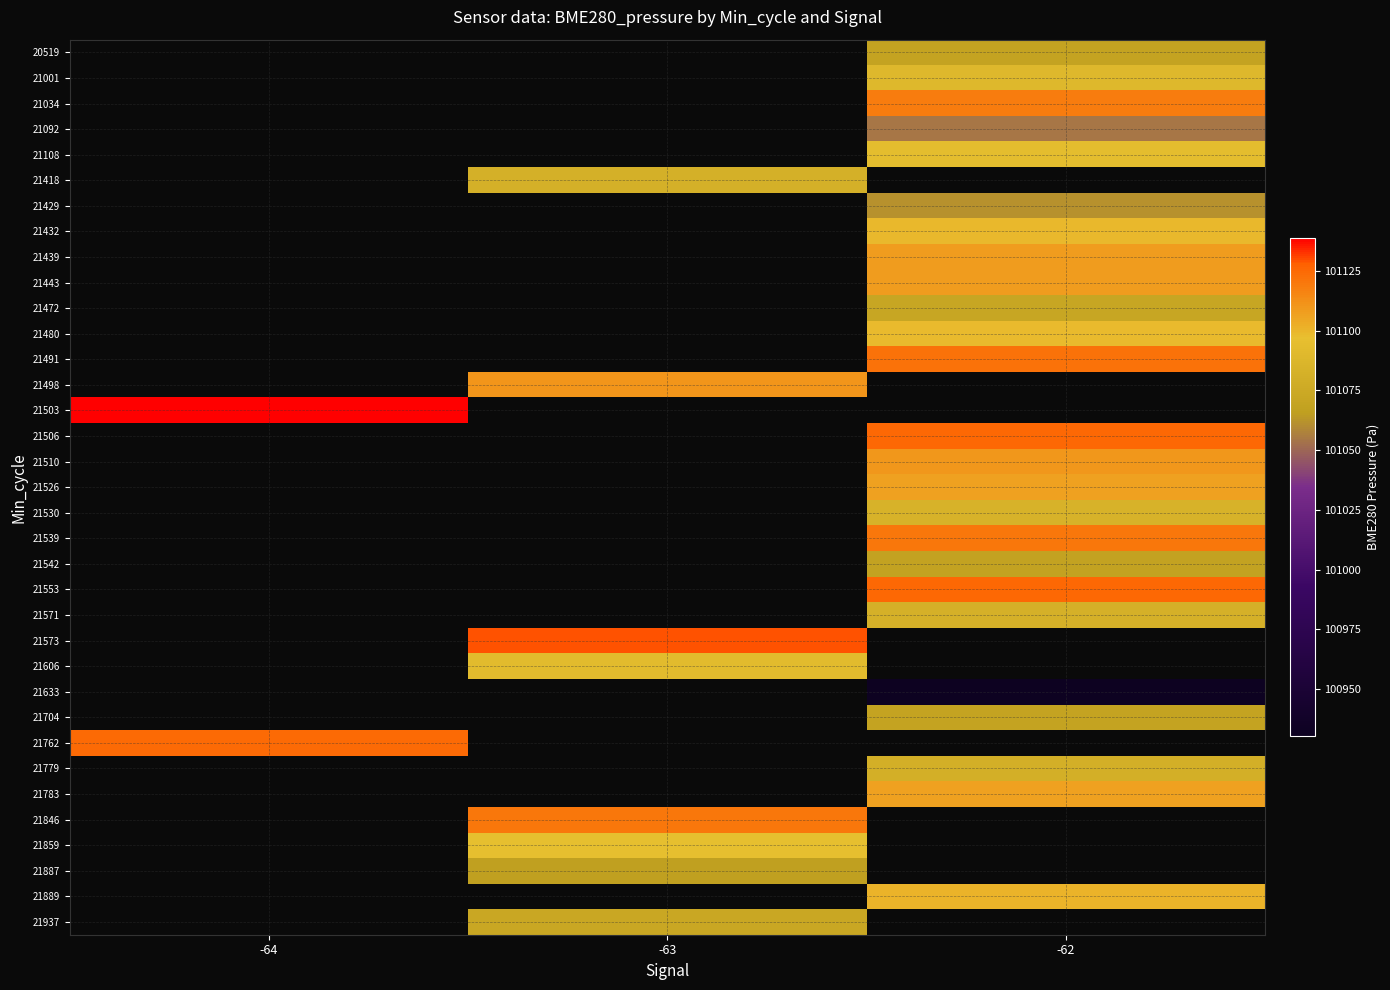

What is the spread (max minus min) of values at -62?

195.4